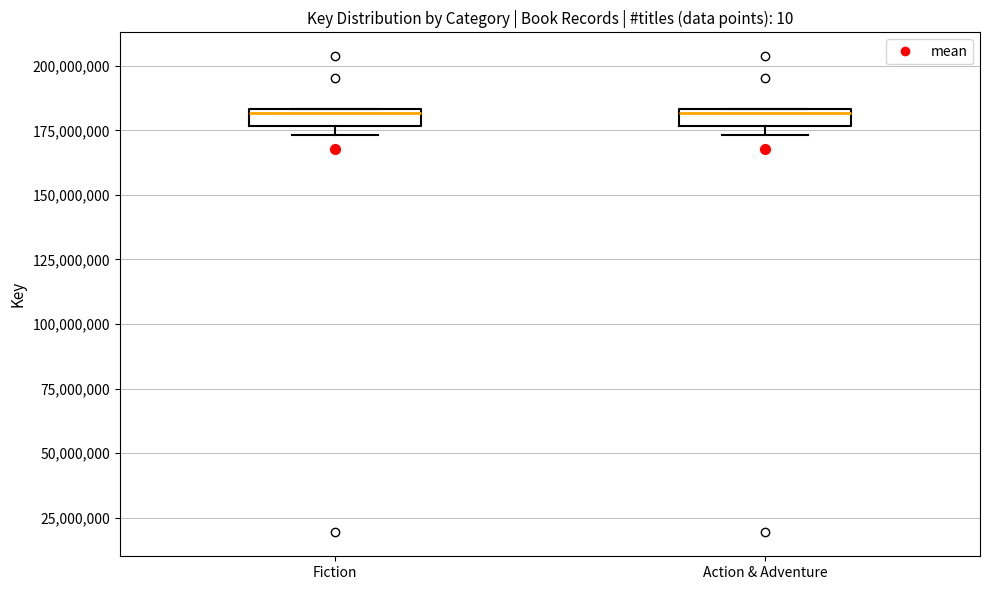

Where is the lower edge of the box for Action & Adventure on the y-axis? The values are not printed on the chart, so give them approximately, as read against the axis.

175000000